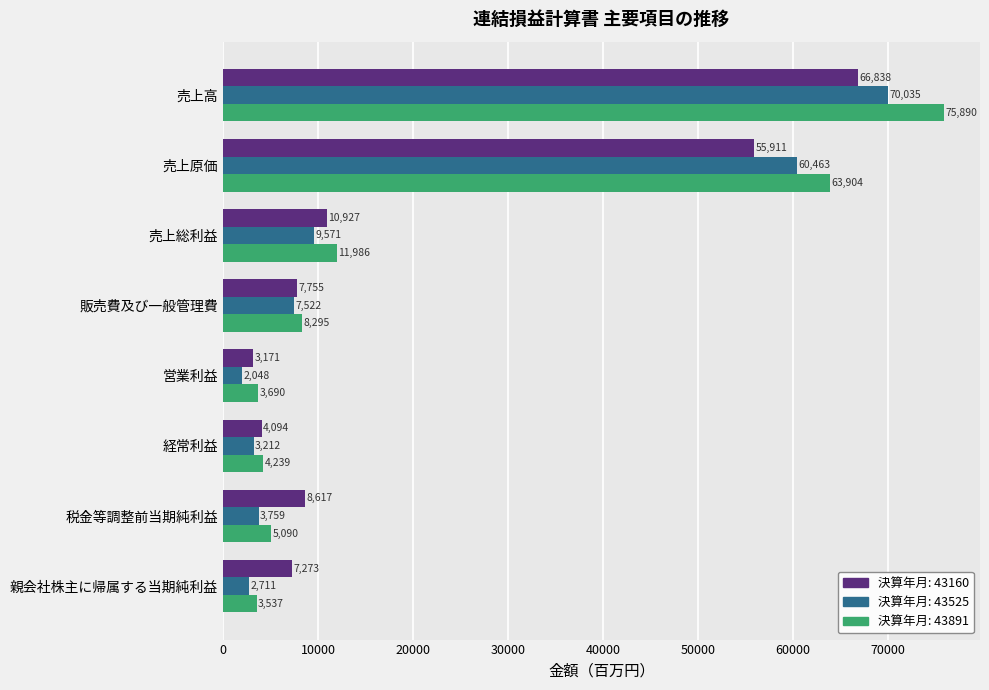

What is the spread (max minus min) of values at 売上総利益?

2415